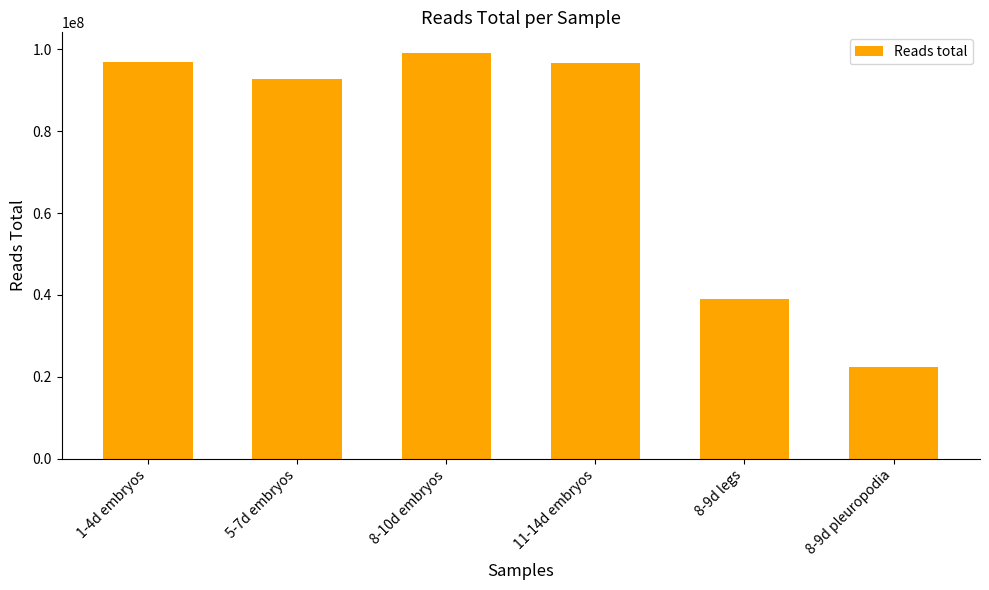

Approximately how many times larger is the value at 11-14d embryos compared to 8-9d legs?

2.5